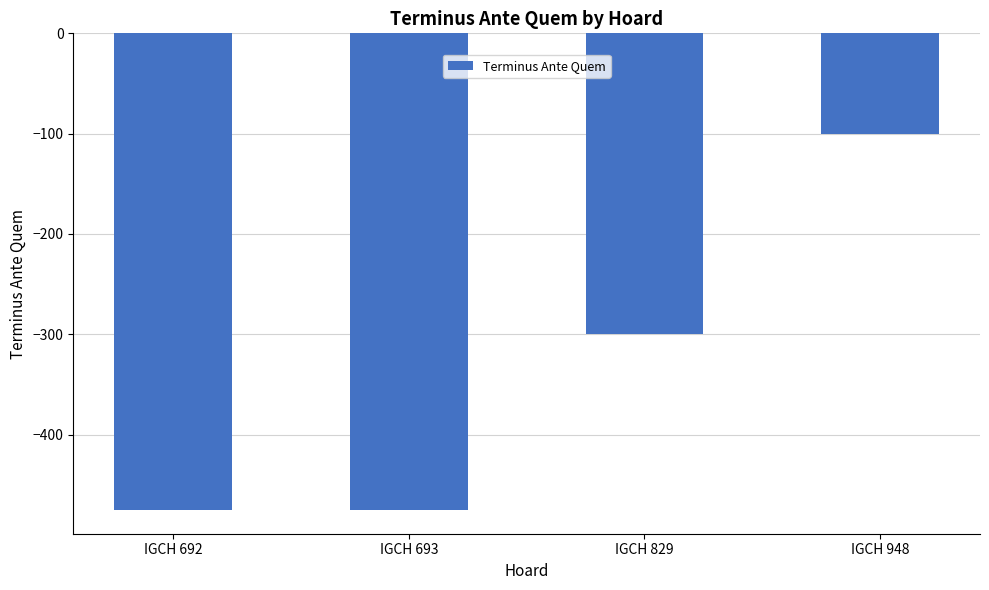

Count the number of categories in the chart.

4